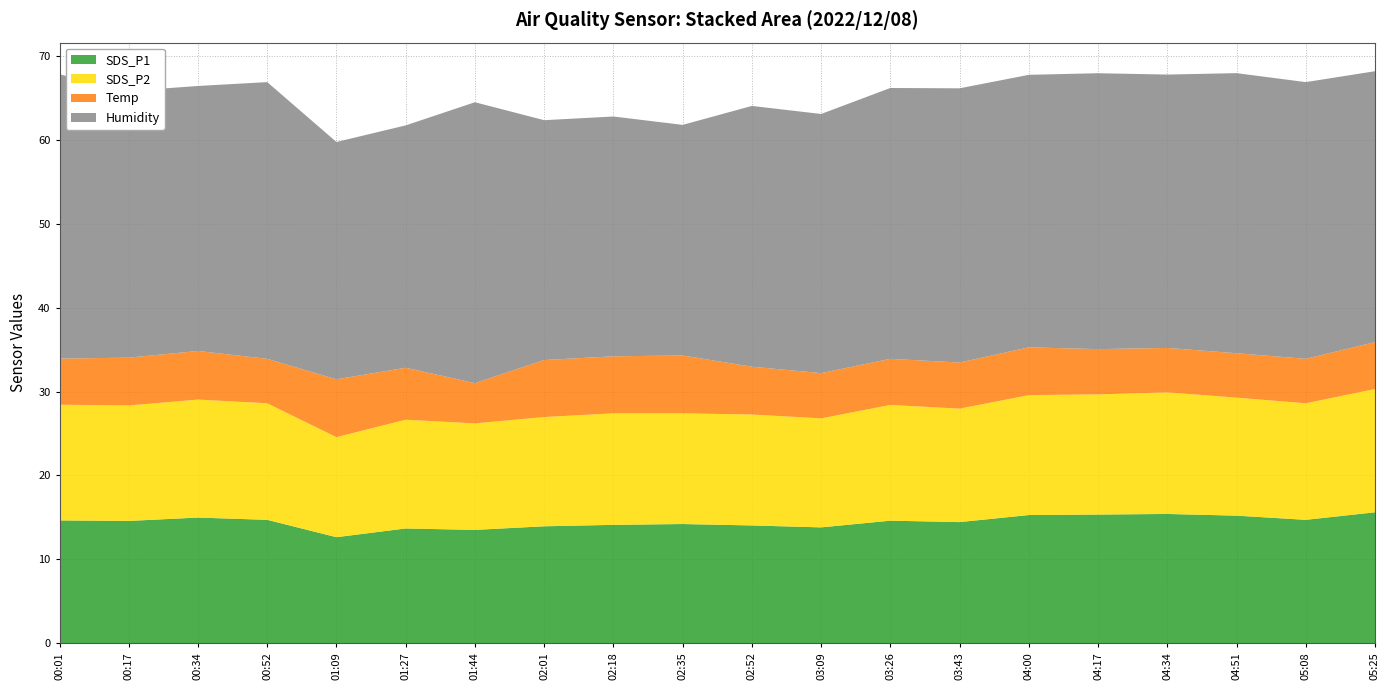

Reading left to right, transcribe all the data shown in this chart.

SDS_P1: 14.6	14.6	15.0	14.7	12.6	13.7	13.5	13.9	14.1	14.2	14.0	13.8	14.6	14.4	15.3	15.3	15.4	15.2	14.7	15.6
SDS_P2: 13.8	13.8	14.1	13.9	11.9	13.0	12.7	13.0	13.3	13.2	13.2	13.0	13.8	13.5	14.3	14.3	14.5	14.1	13.9	14.7
Temp: 5.5	5.7	5.8	5.3	6.9	6.2	4.8	6.8	6.8	6.9	5.7	5.4	5.5	5.5	5.7	5.4	5.3	5.3	5.3	5.6
Humidity: 33.9	31.8	31.6	33.0	28.3	28.9	33.5	28.6	28.6	27.5	31.1	30.9	32.3	32.7	32.5	32.9	32.6	33.4	33.0	32.3